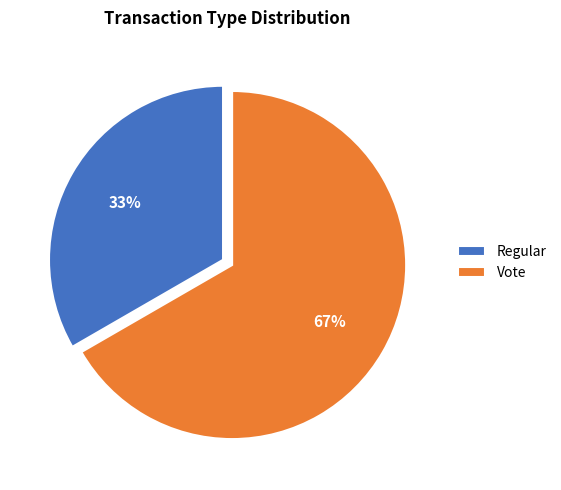

Is the sum of Regular and Vote greater than half?

Yes